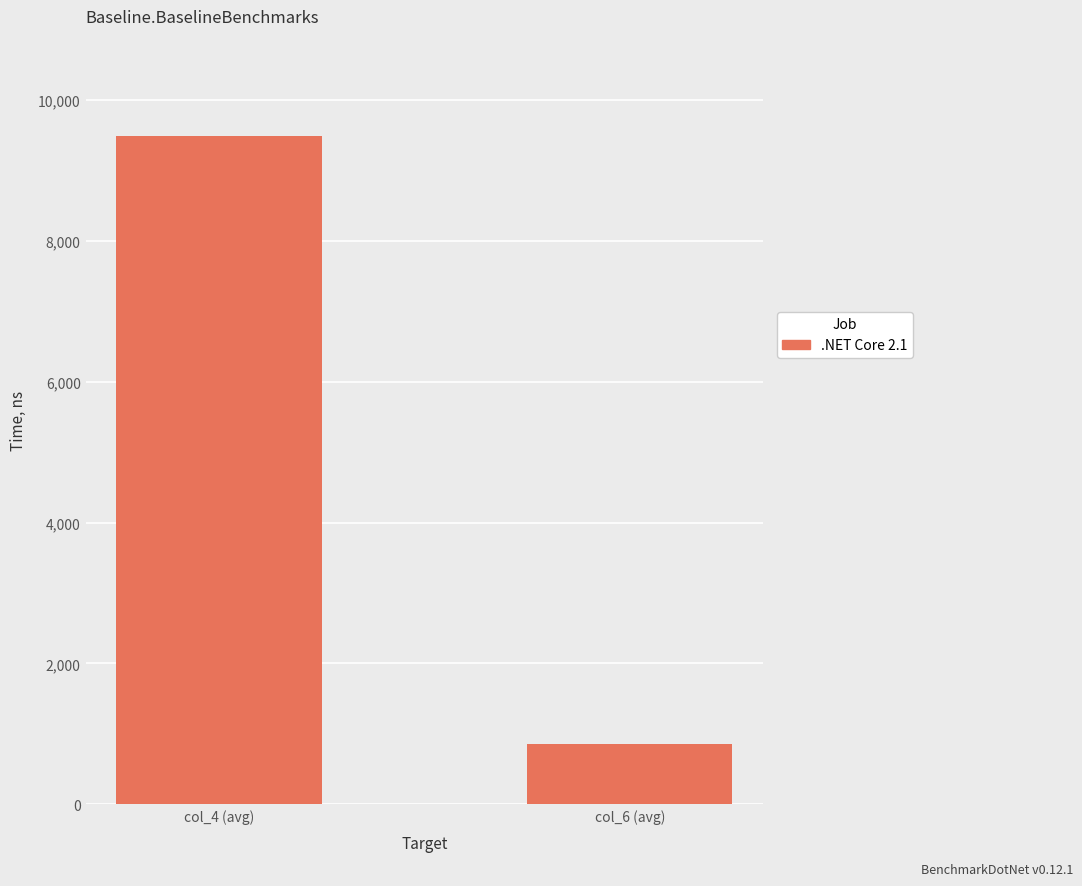

What is the ratio of the value at col_6 (avg) to the value at col_4 (avg)?

0.1